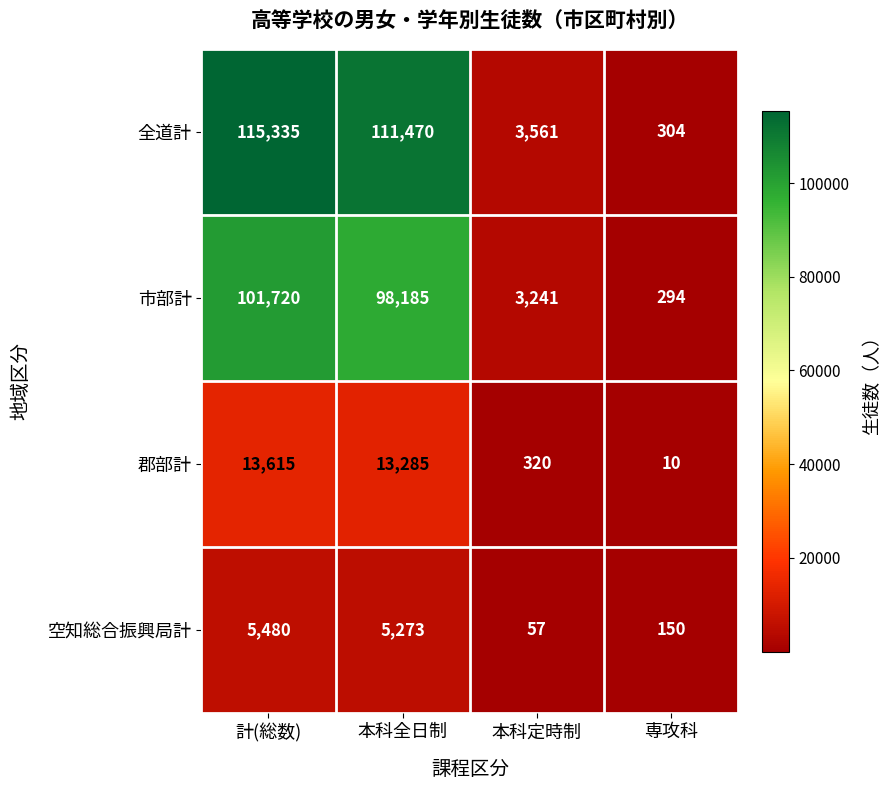

What is the difference between the second highest and second lowest values in the 郡部計 series?

12965